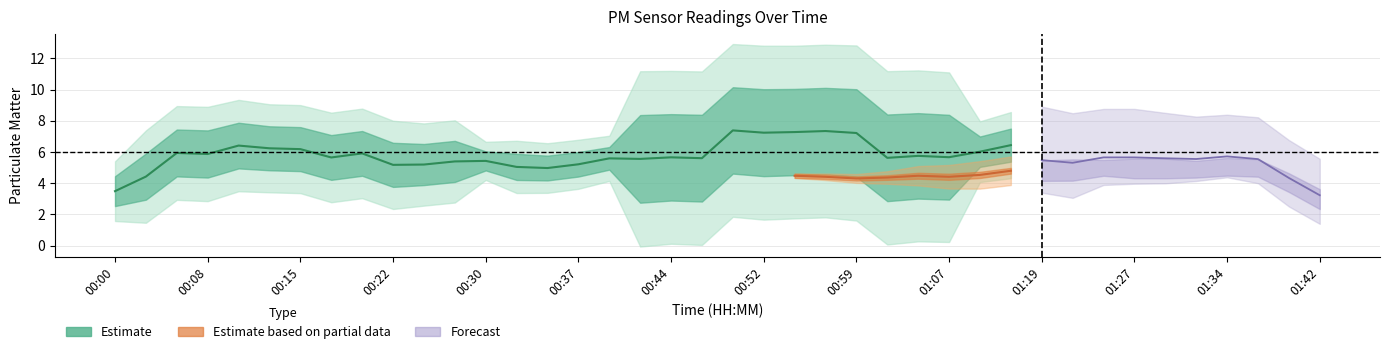

Is the value of P1 at 00:10 greater than the value of P2 at 01:37?

Yes